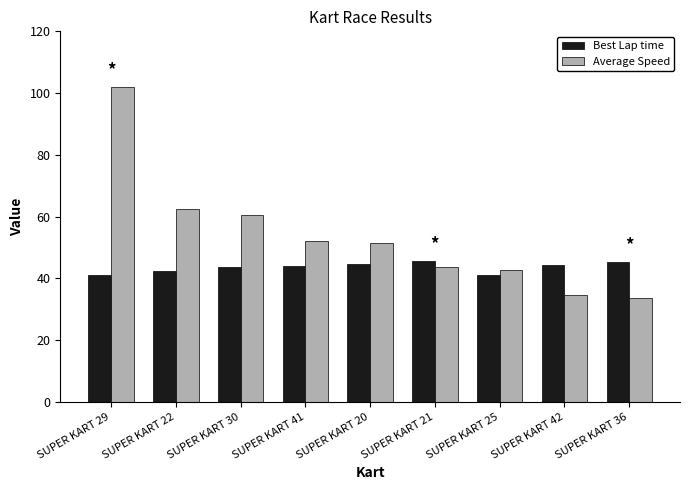

Rank the series by their average value, from lowest to highest.

Best Lap time, Average Speed